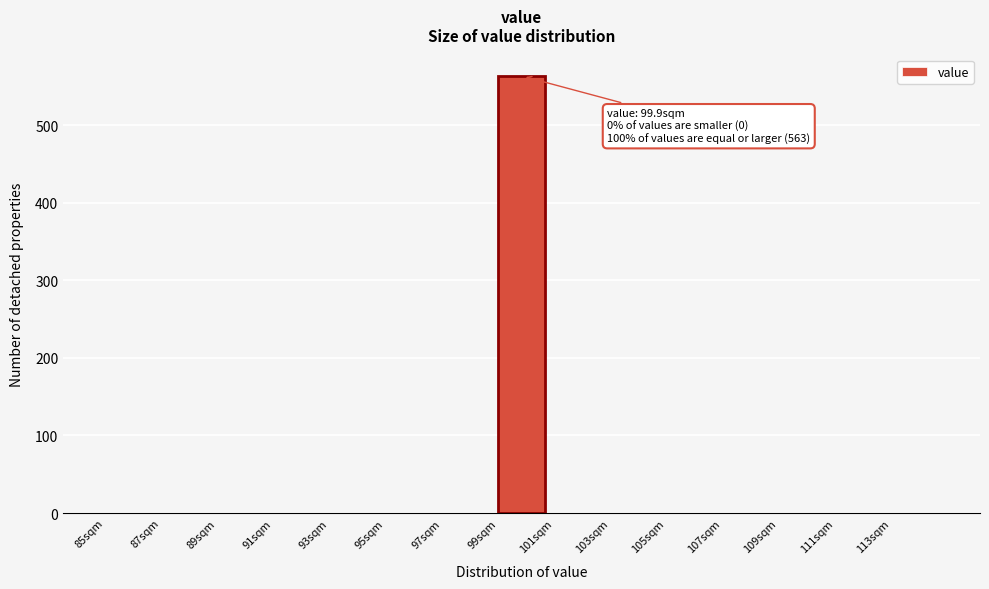

Which range on the x-axis has the tallest bar?

99 to 101